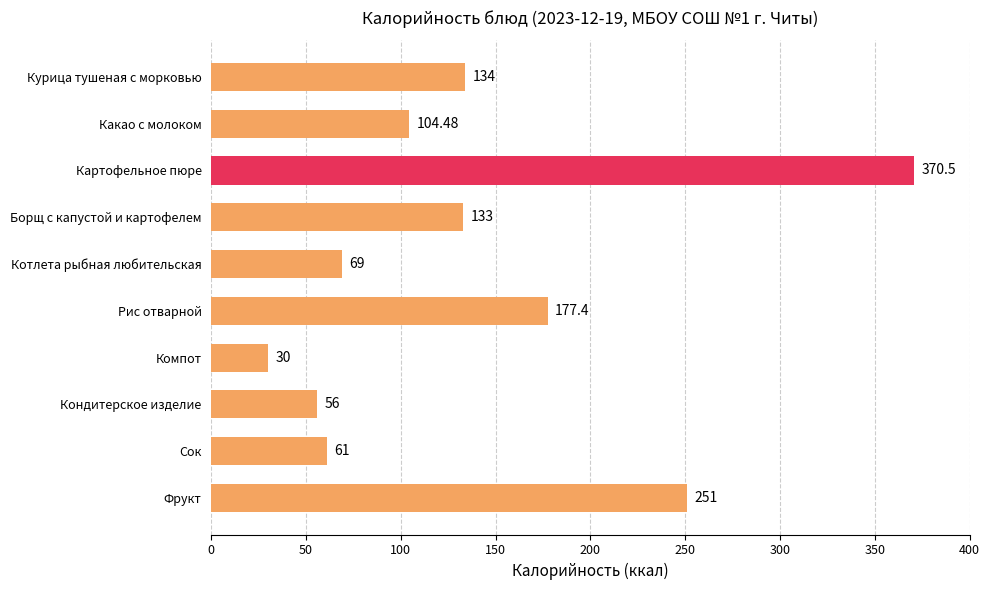

Which category has the lowest value across all series?

Компот